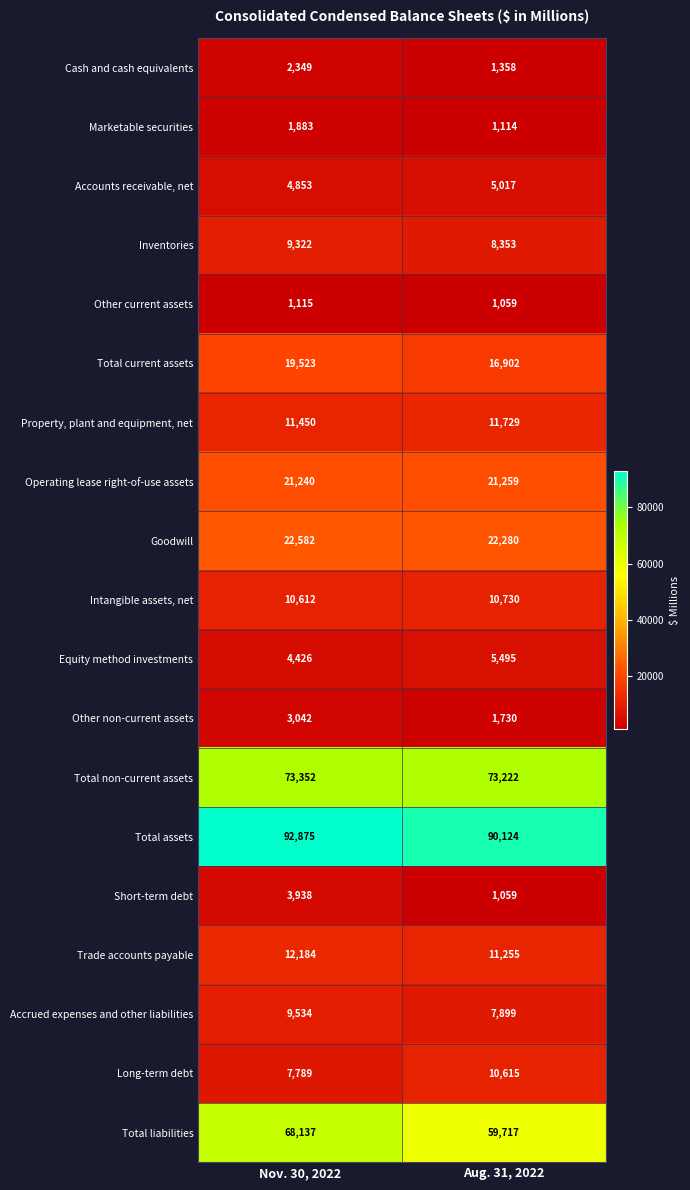

What is the total value across all series at Aug. 31, 2022?

360917